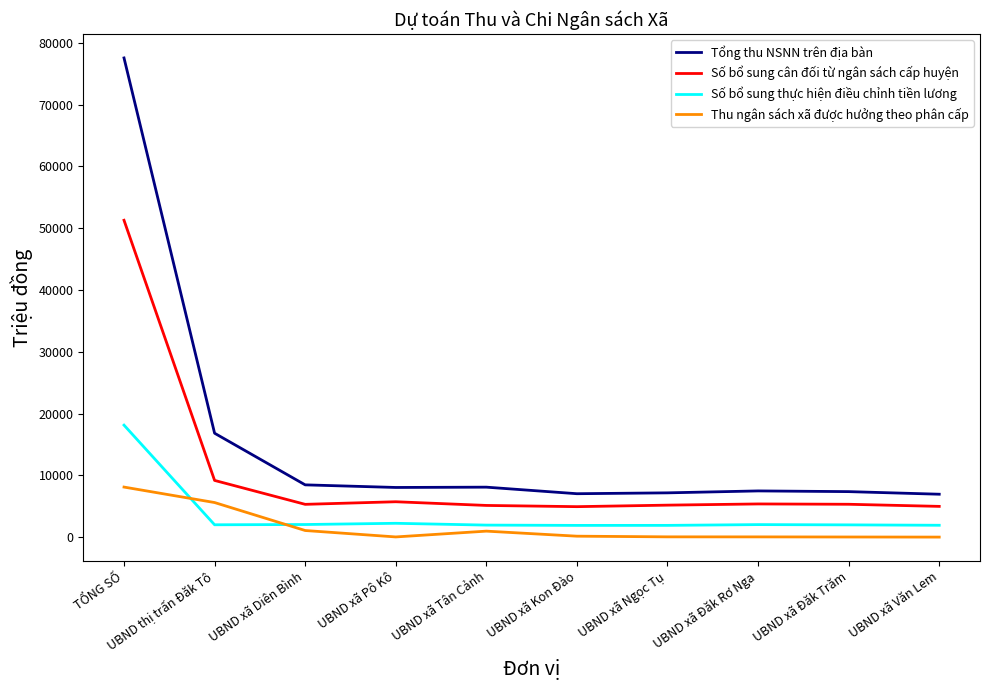

What is the lowest value of the Tổng thu NSNN trên địa bàn series?

6963.9